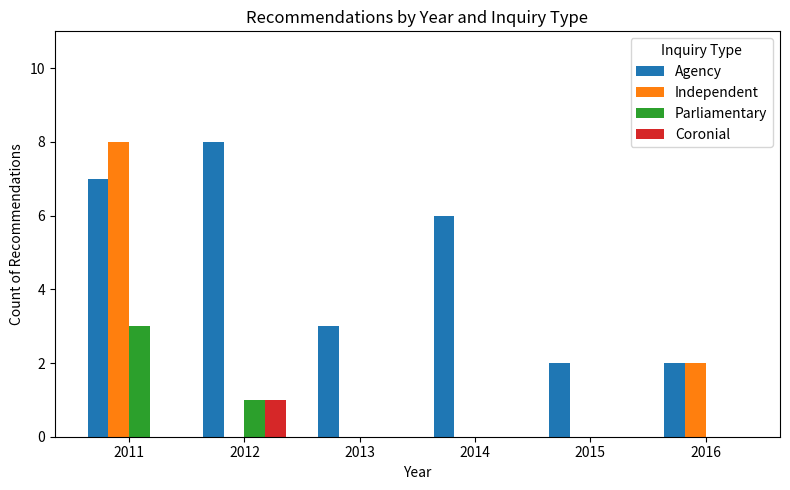

True or false: Agency has a value of 2 at 2014.

False